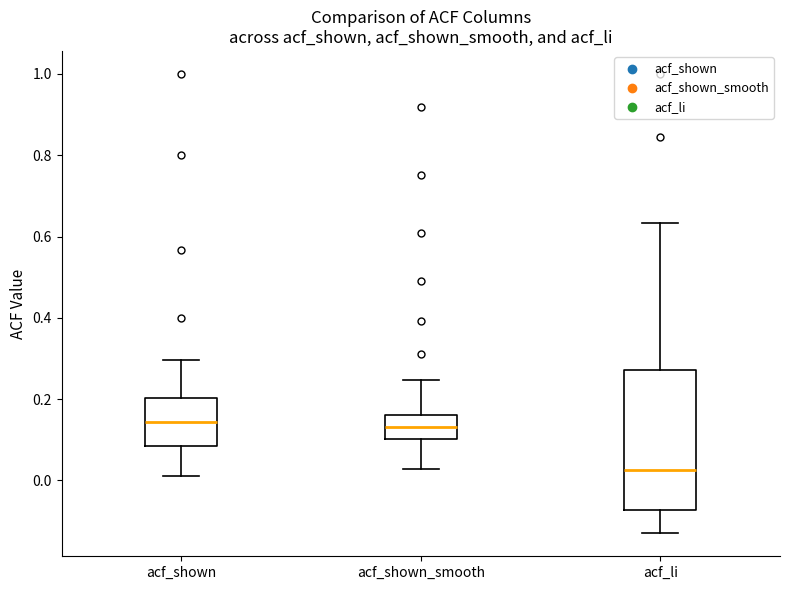

Reading left to right, read every box against the y-axis: the position of its median line, the range the box covers, and the ends of its whiskers. The values are not printed on the chart, so give them approximately, as read against the axis.

acf_shown: median 0.14, box 0.08 to 0.20, whiskers 0.02 to 0.30
acf_shown_smooth: median 0.14, box 0.10 to 0.16, whiskers 0.02 to 0.24
acf_li: median 0.02, box -0.08 to 0.28, whiskers -0.12 to 0.64